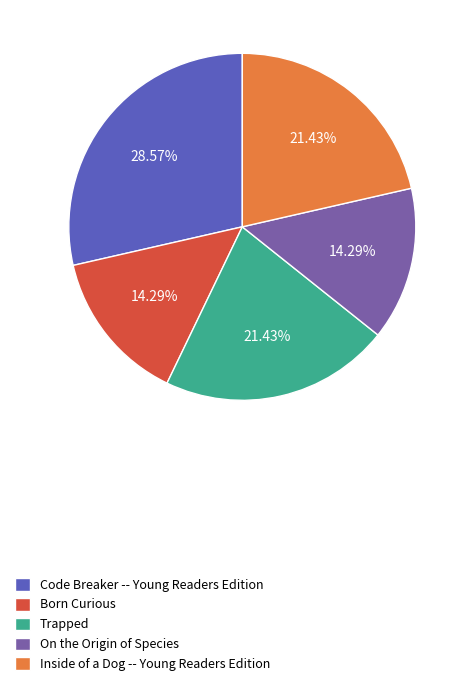

What is the largest slice in the pie chart?

Code Breaker -- Young Readers Edition